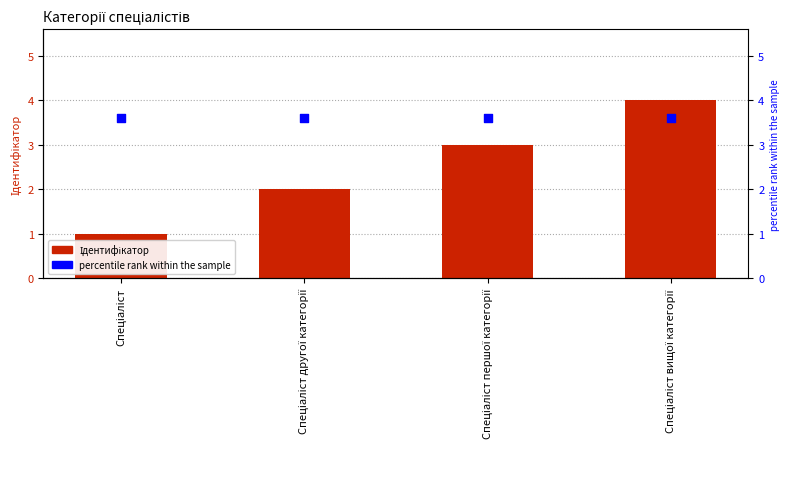

Is the value of percentile rank within the sample at Спеціаліст другої категорії greater than the value of Ідентифікатор at Спеціаліст?

Yes